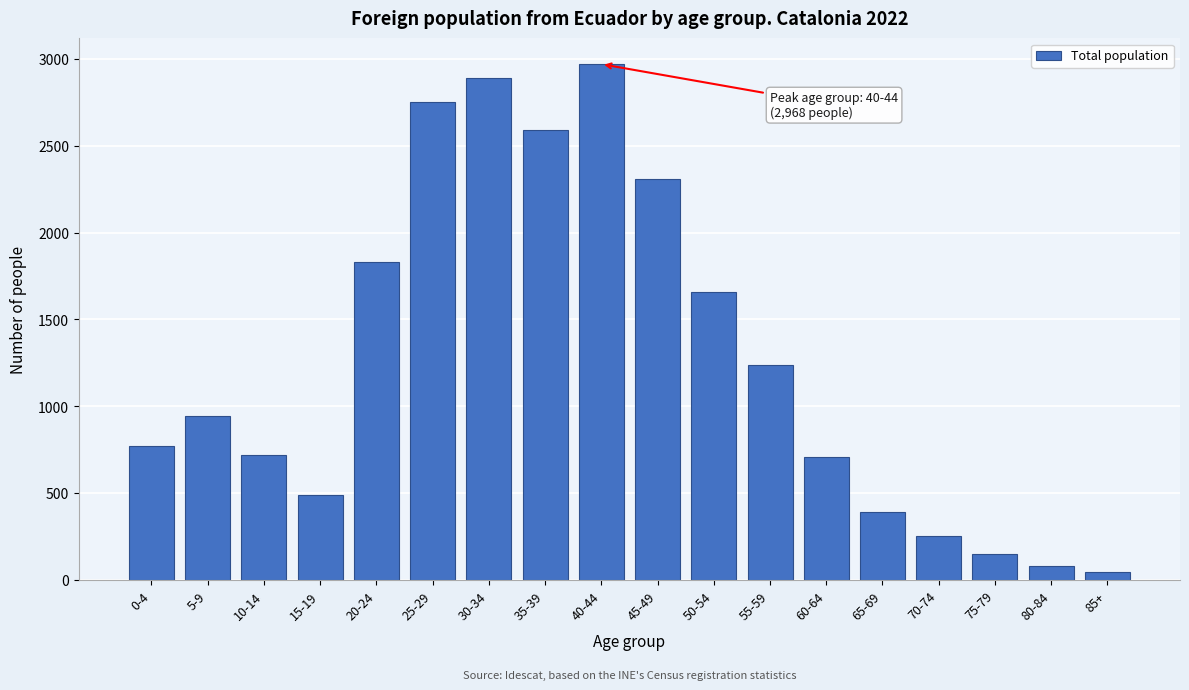

What is the greatest value displayed?

2968